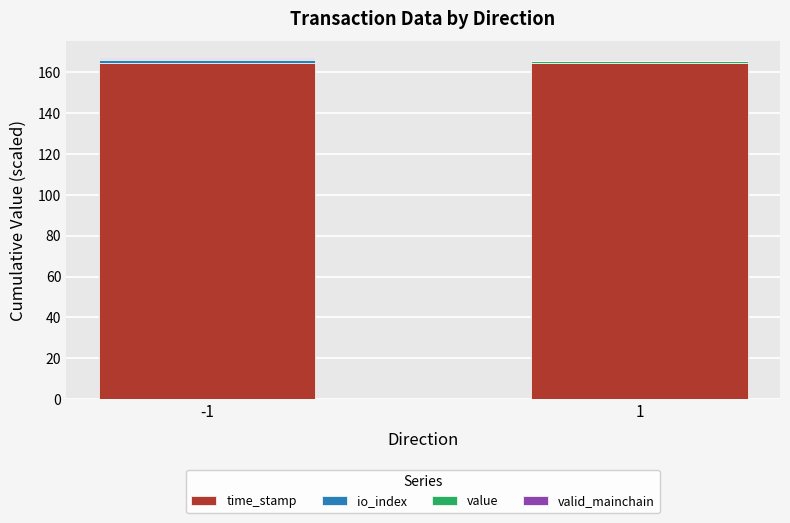

What is the total value across all series at -1?

166.7